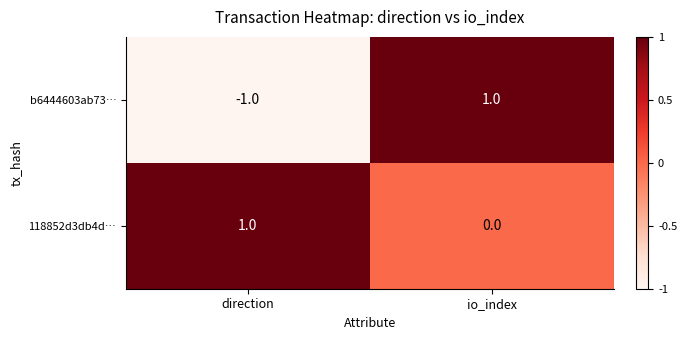

Which series has the largest range (max minus min)?

b6444603ab73…